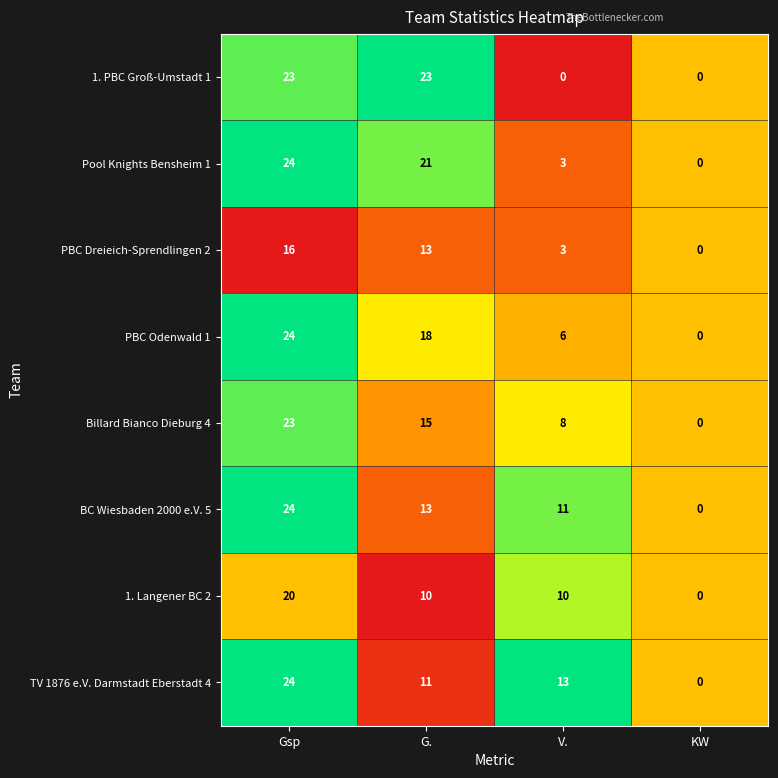

The value of TV 1876 e.V. Darmstadt Eberstadt 4 at G. is 11. True or false?

True